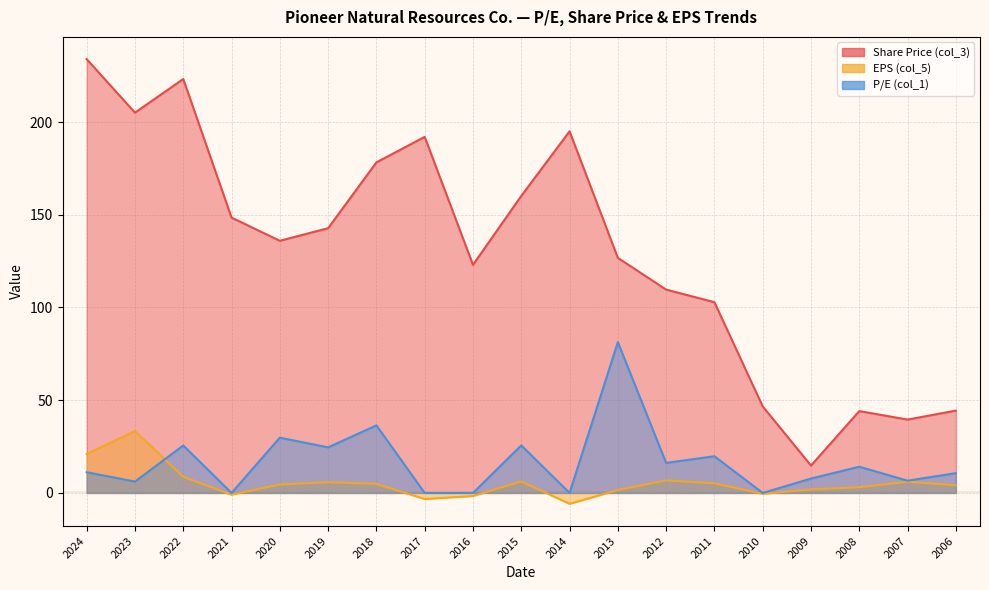

How many data points does each series have?

19